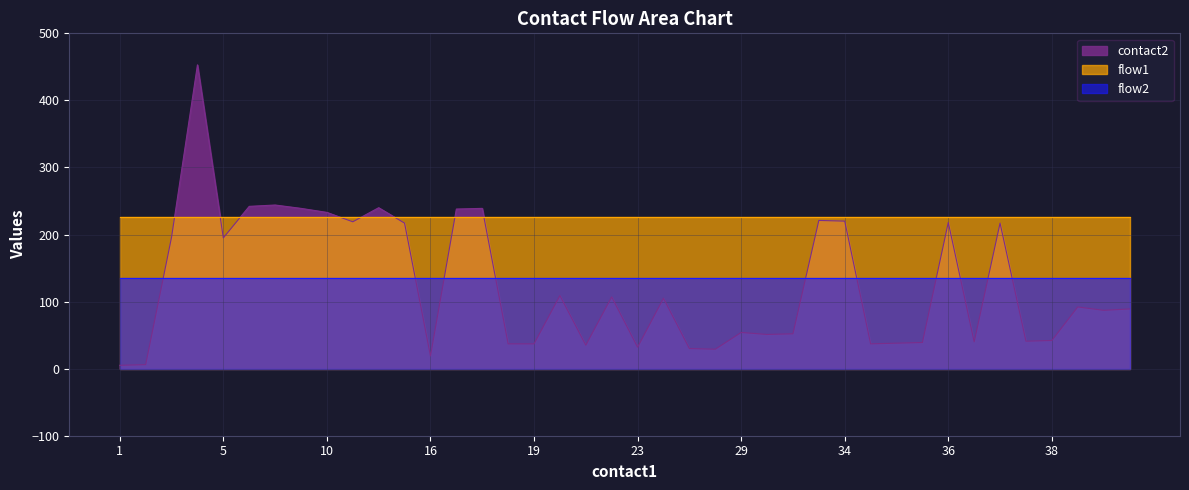

What is the sum of the contact2 values at 7 and 22?

349